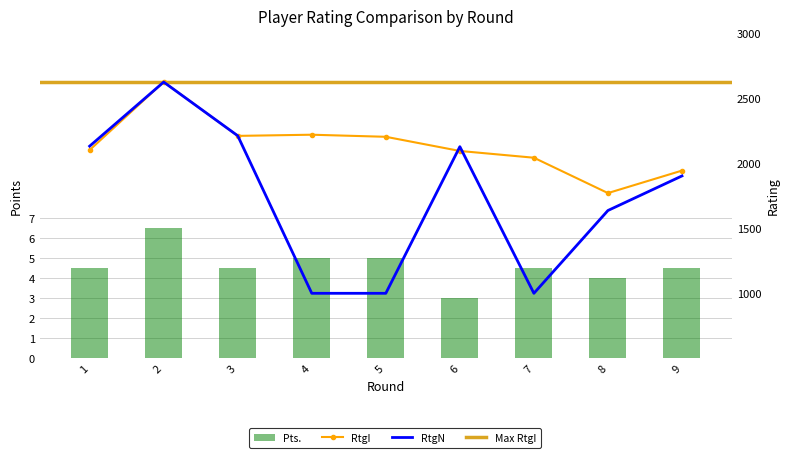

Are the bars grouped side by side (vs. stacked)?

Yes